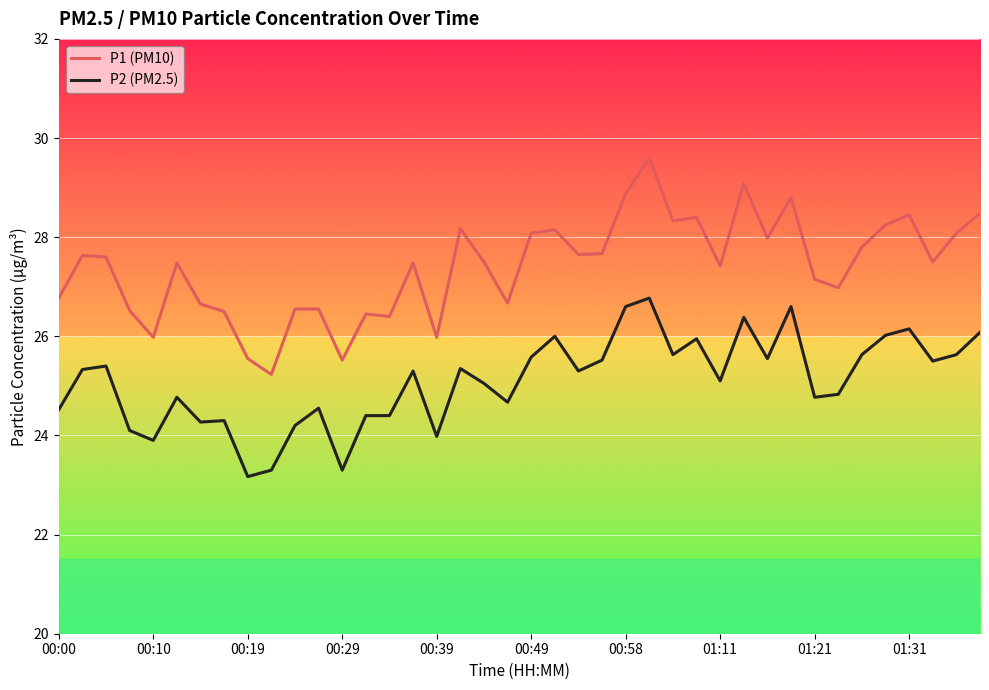

What is the maximum value shown in the chart?

29.6